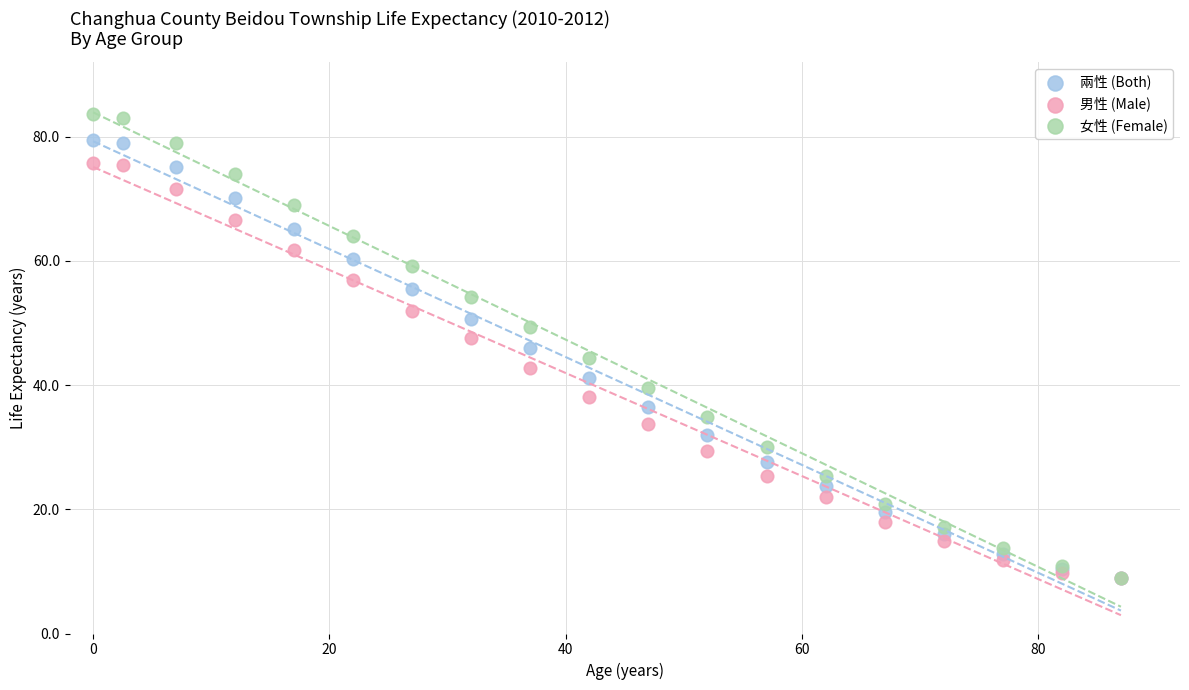

What are all the series names shown in the legend?

兩性 (Both), 男性 (Male), 女性 (Female)